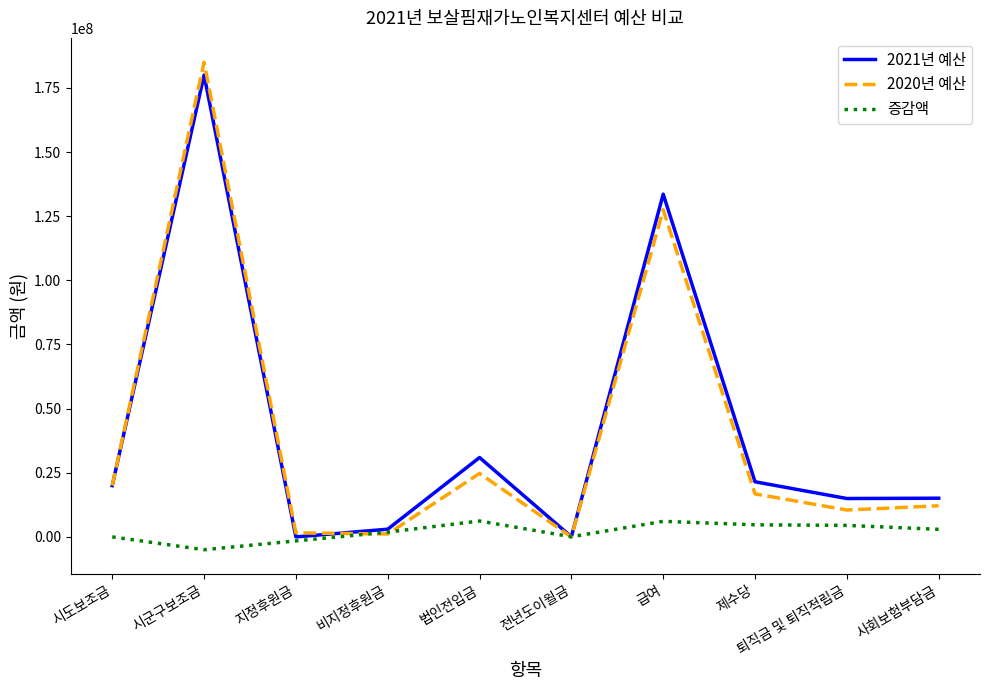

Is this an area chart (filled region under the line)?

No